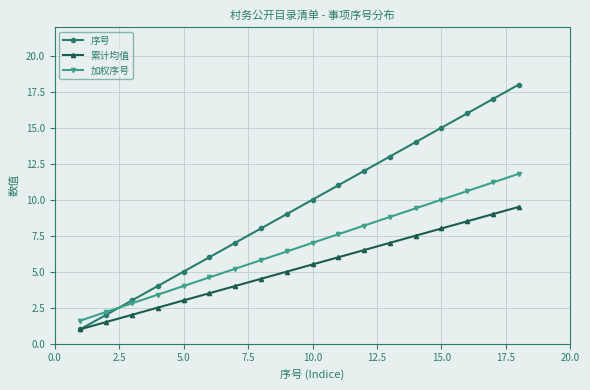

Count the number of categories in the chart.

18